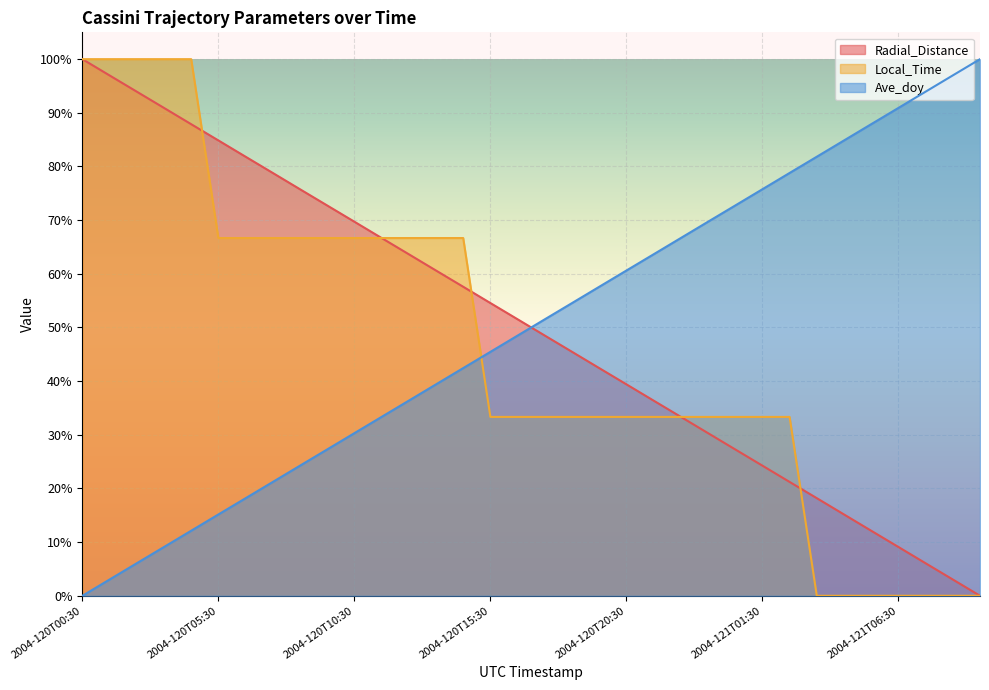

Rank the categories by Local_Time value from lowest to highest.

2004-121T03:30, 2004-121T04:30, 2004-121T05:30, 2004-121T06:30, 2004-121T07:30, 2004-121T08:30, 2004-121T09:30, 2004-120T15:30, 2004-120T16:30, 2004-120T17:30, 2004-120T18:30, 2004-120T19:30, 2004-120T20:30, 2004-120T21:30, 2004-120T22:30, 2004-120T23:30, 2004-121T00:30, 2004-121T01:30, 2004-121T02:30, 2004-120T05:30, 2004-120T06:30, 2004-120T07:30, 2004-120T08:30, 2004-120T09:30, 2004-120T10:30, 2004-120T11:30, 2004-120T12:30, 2004-120T13:30, 2004-120T14:30, 2004-120T00:30, 2004-120T01:30, 2004-120T02:30, 2004-120T03:30, 2004-120T04:30